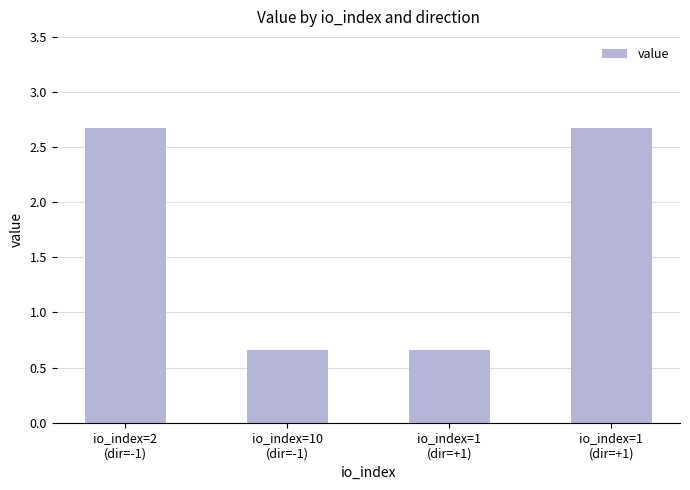

Count the values in the range 0 to 2.

2